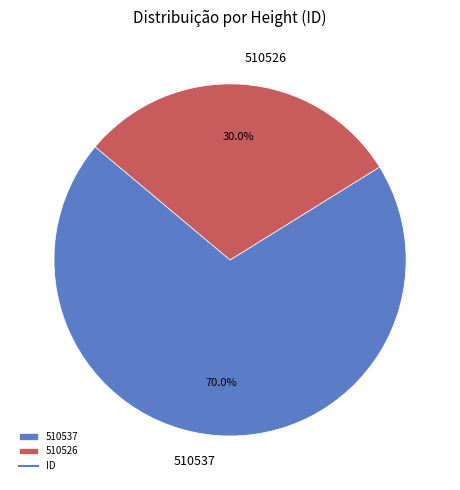

How much of the chart is everything except 510526?

70.0%